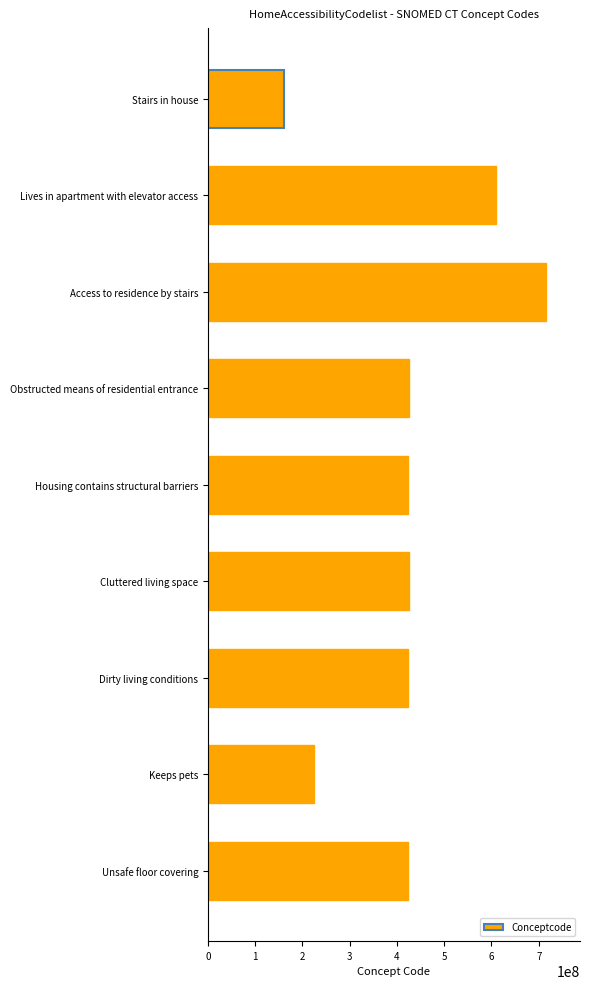

What value does the data have at Access to residence by stairs?

715758005